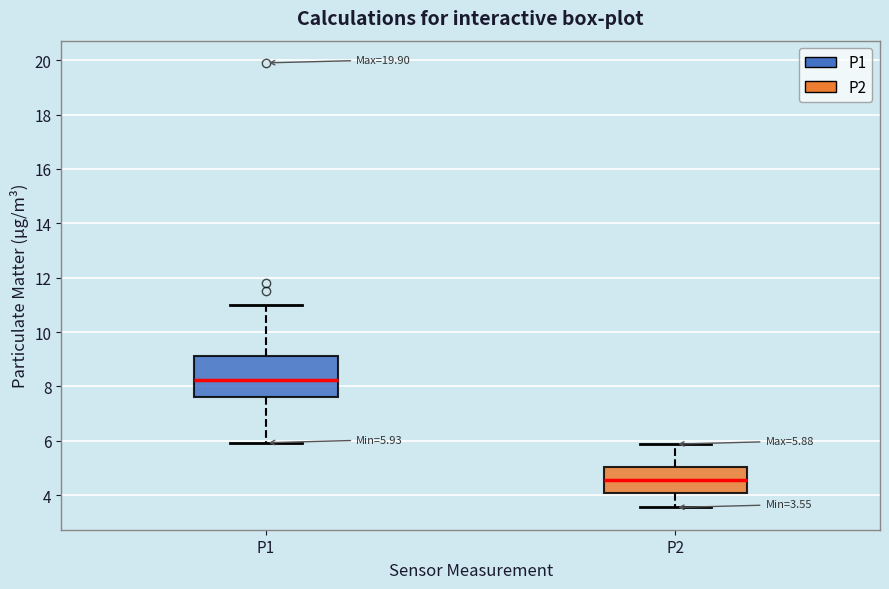

Which box has the lowest median line?

P2